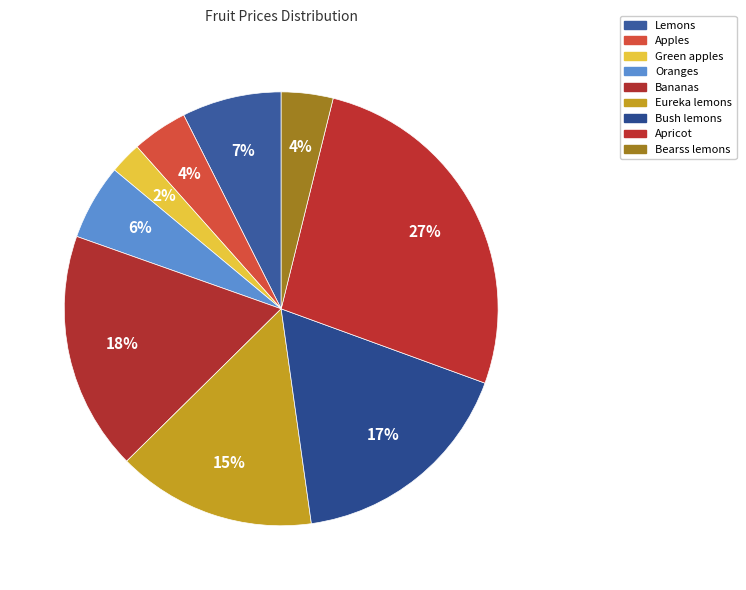

How many segments does this pie chart have?

9